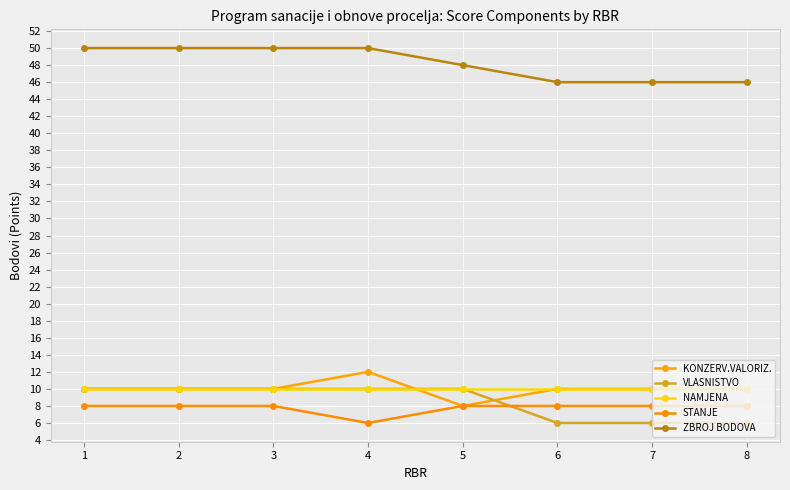

Which series changed the most between 1 and 8?

VLASNISTVO